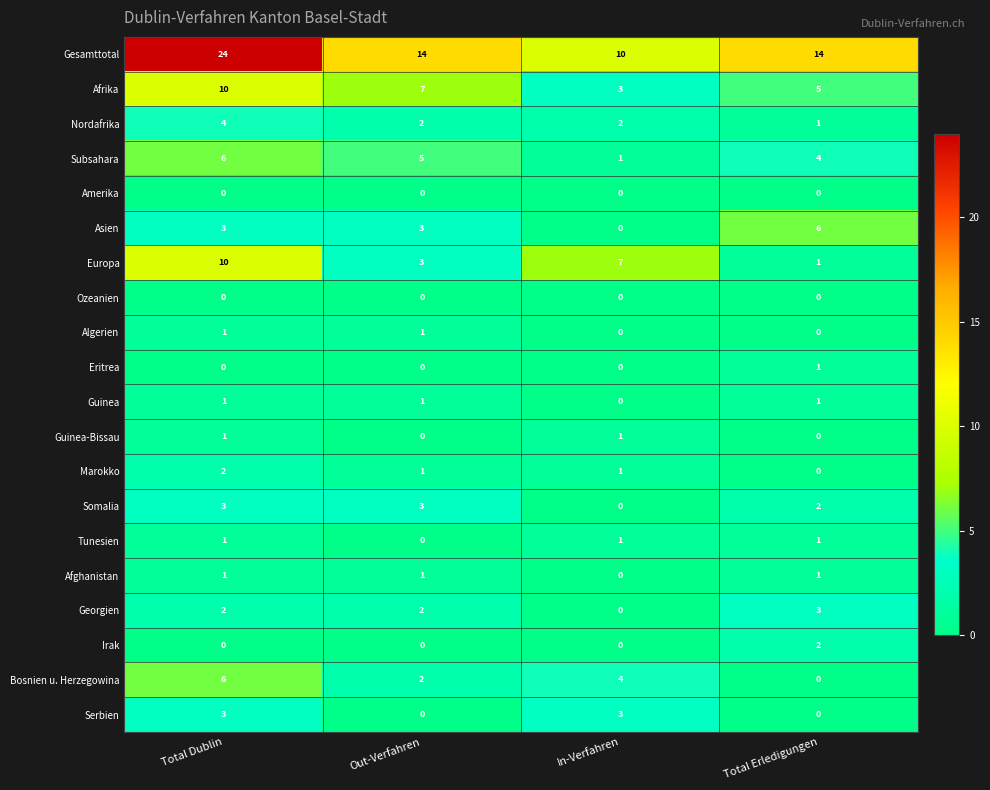

What is the total value across all series at Out-Verfahren?

45